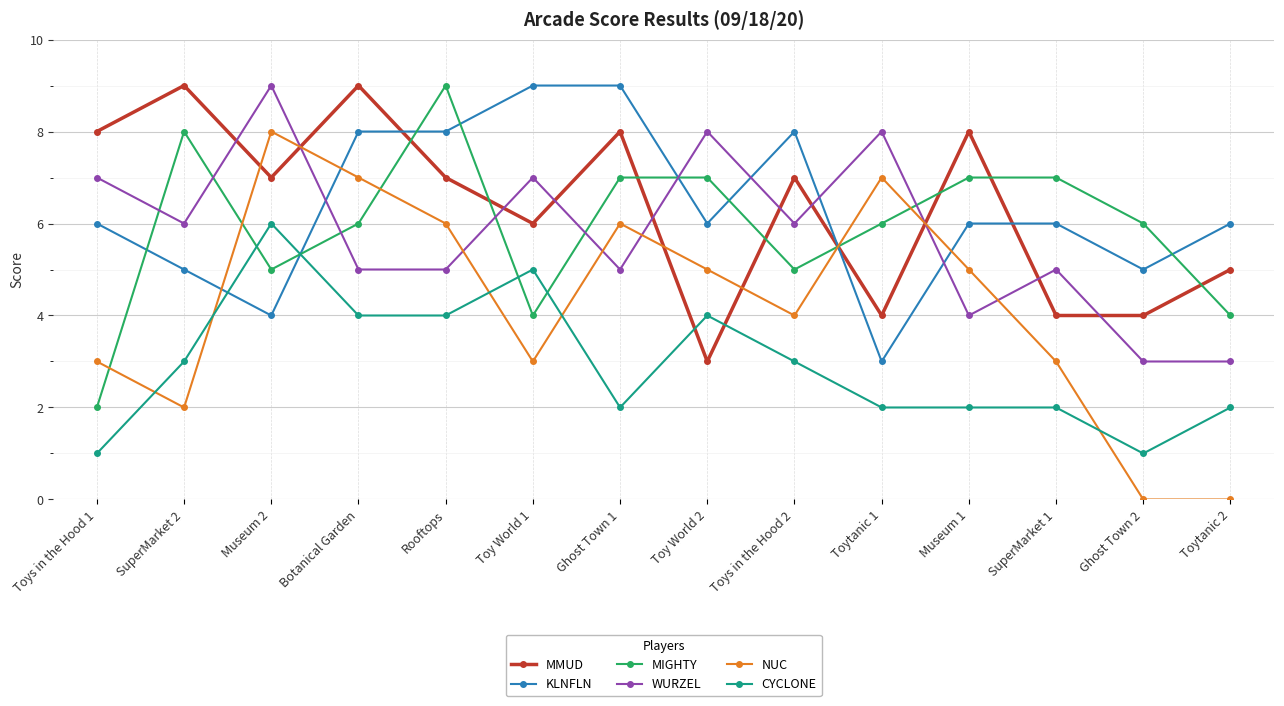

What position from the left is Toytanic 2?

14